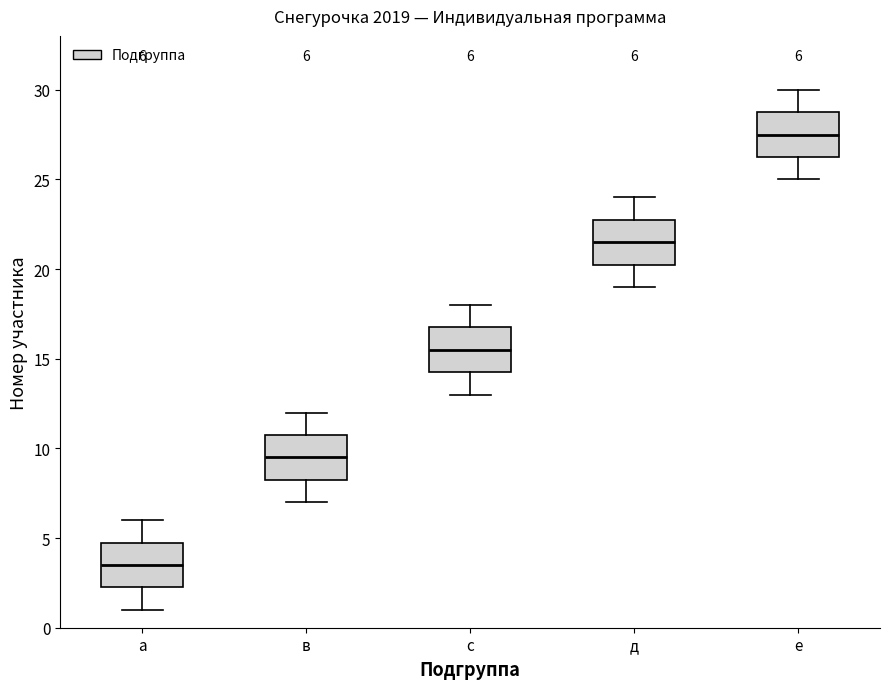

Which box has the highest median line?

е